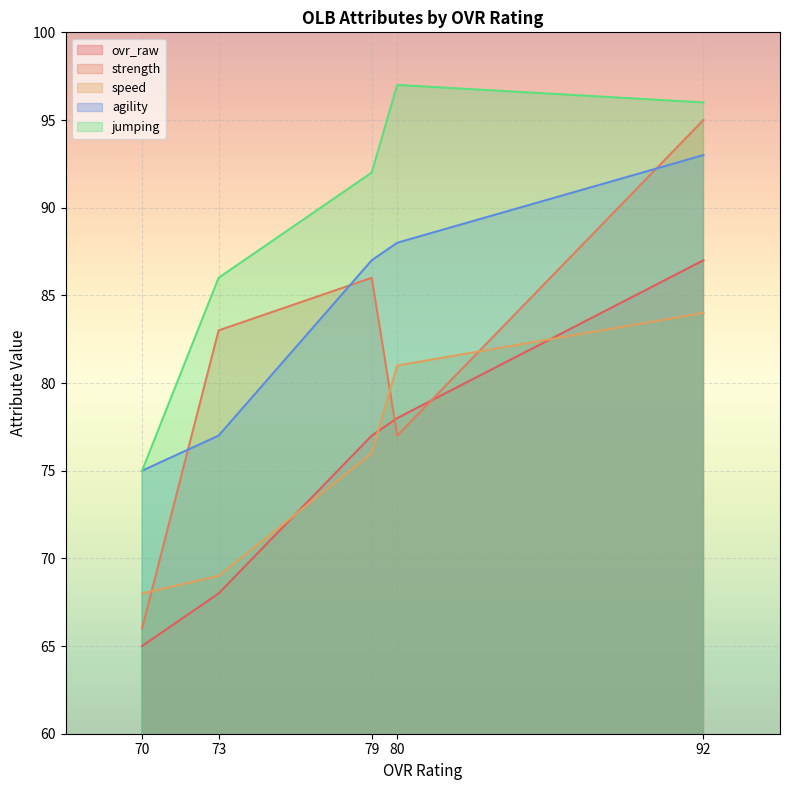

How many values in the jumping series are below 92?

2